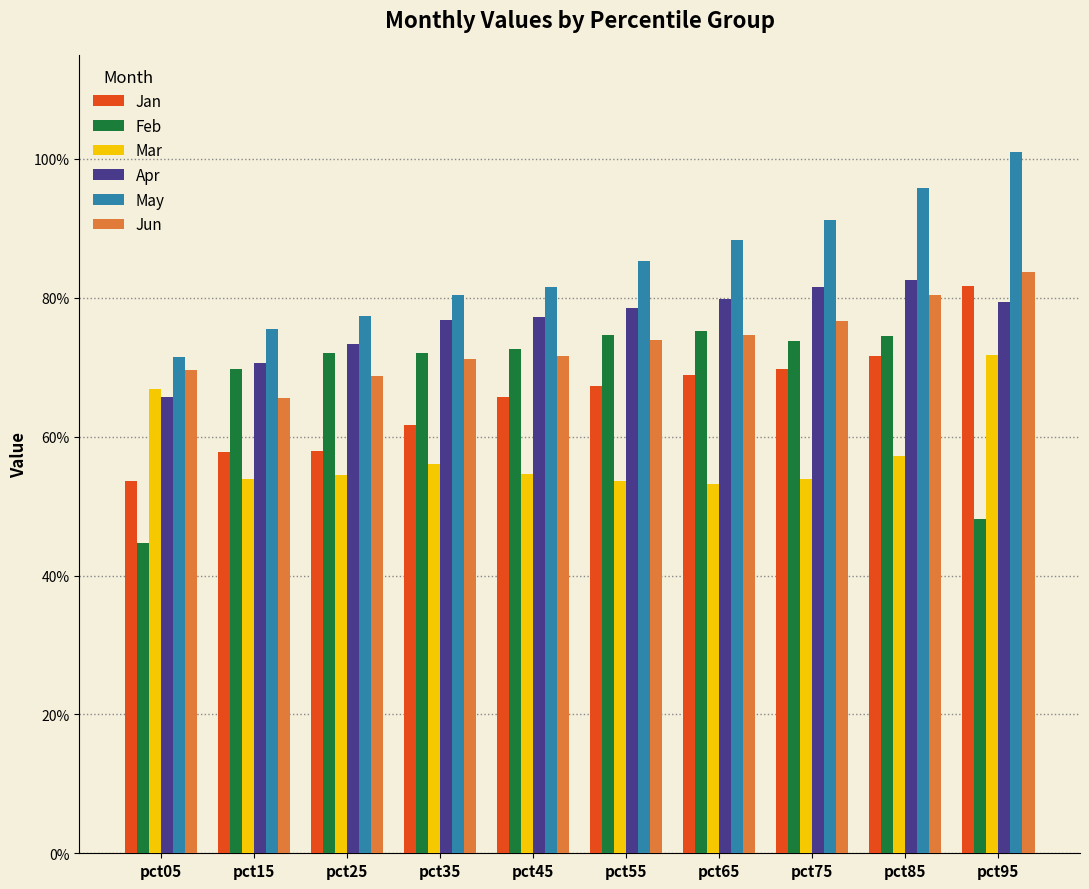

Which has a higher value, pct05 or pct15?

pct15